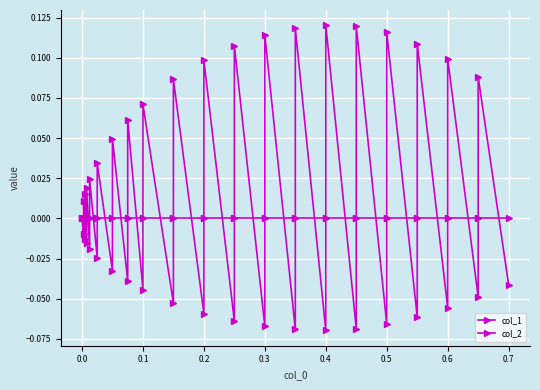

Is it true that col_1 equals 0.0 at 0.0?

True